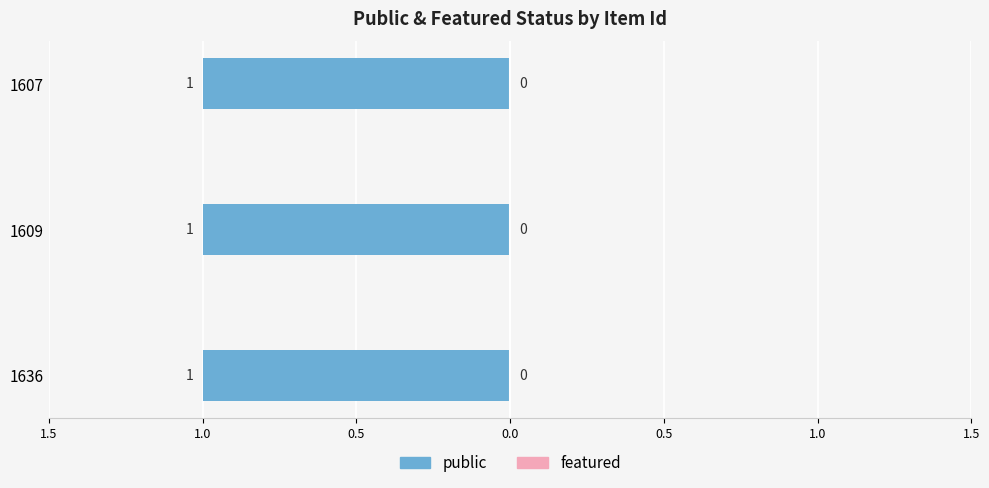

What is the value of the public bar at the 3rd from the left?

1